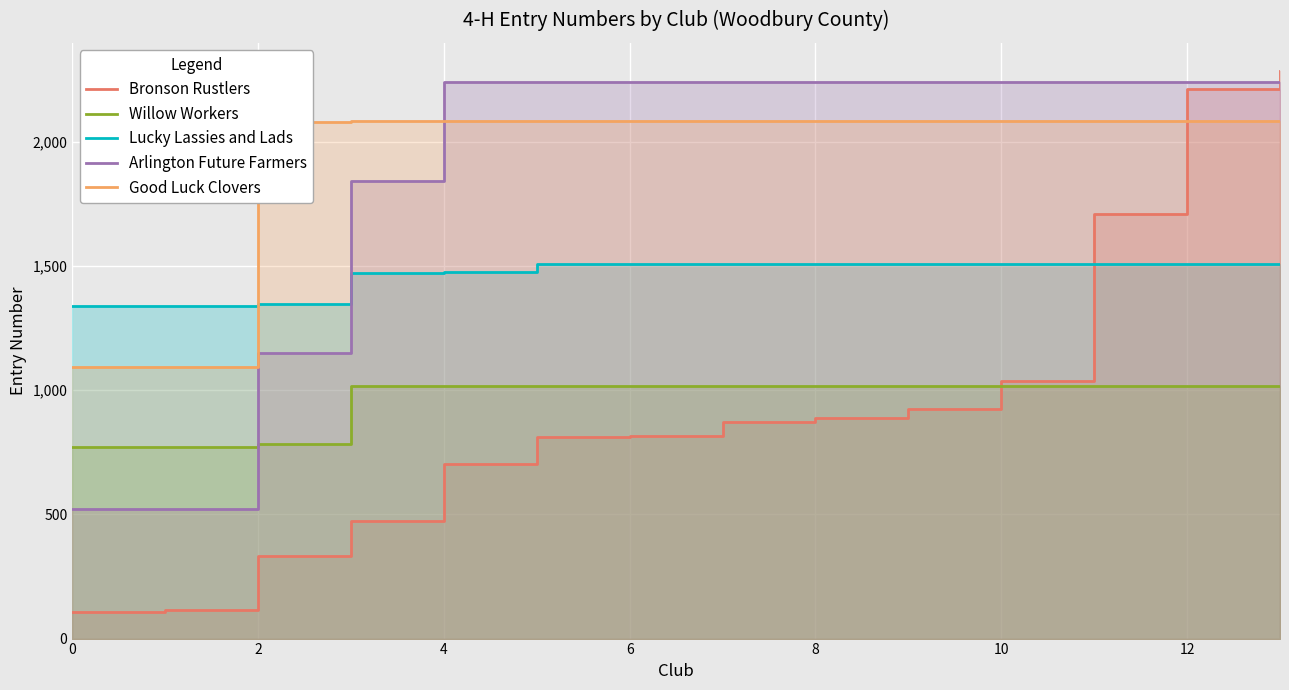

At which category is the sum across all series the highest?

13